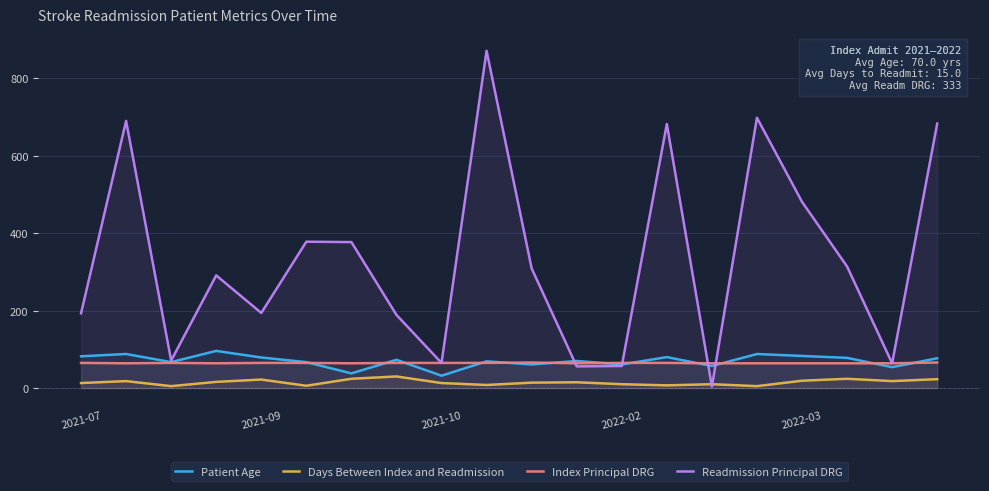

Which series has the largest total across all categories?

Readmission Principal DRG